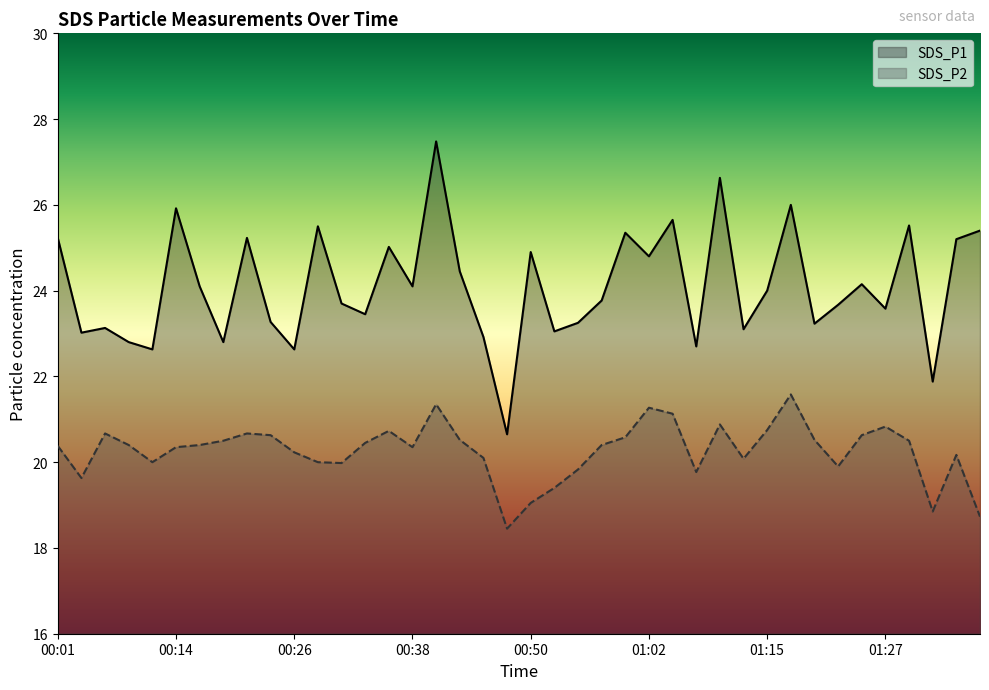

What is the value of the SDS_P2 point at the 38th from the left?

18.9